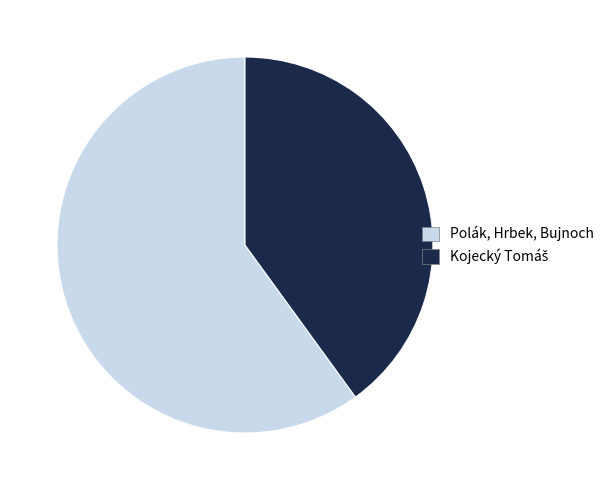

Is there any slice that represents more than half of the pie?

Yes